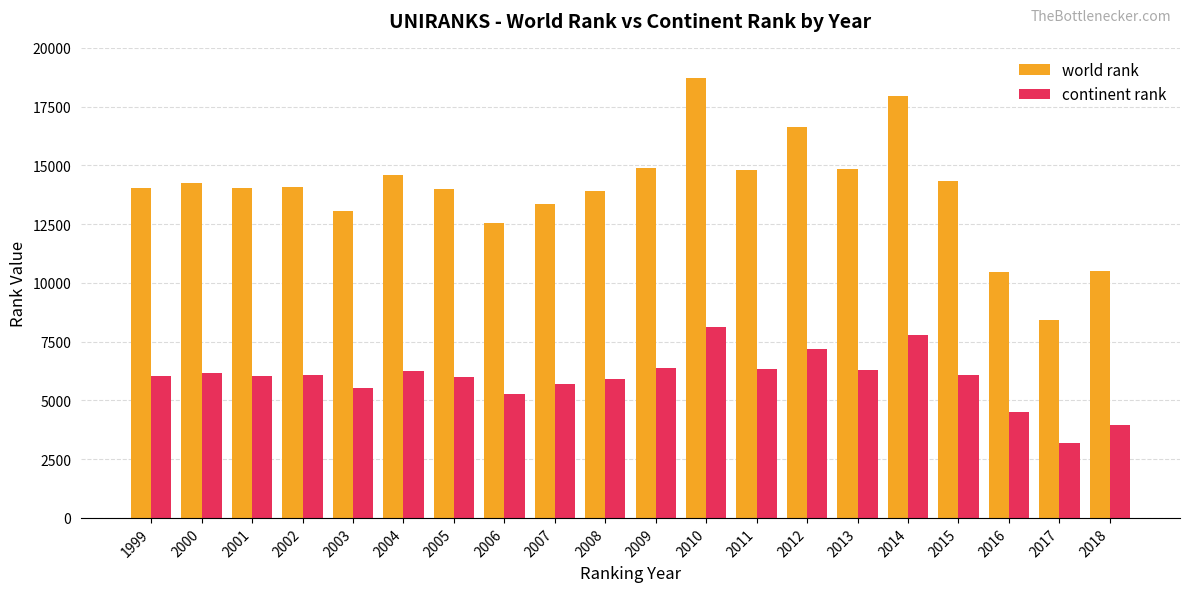

Does the chart contain any negative values?

No